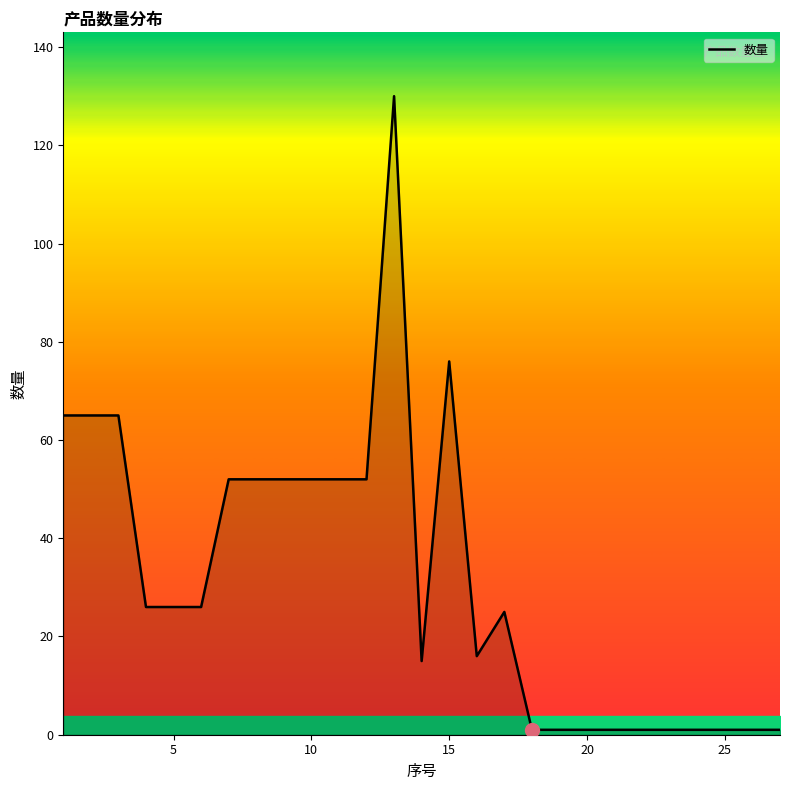

What is the smallest value displayed?

1